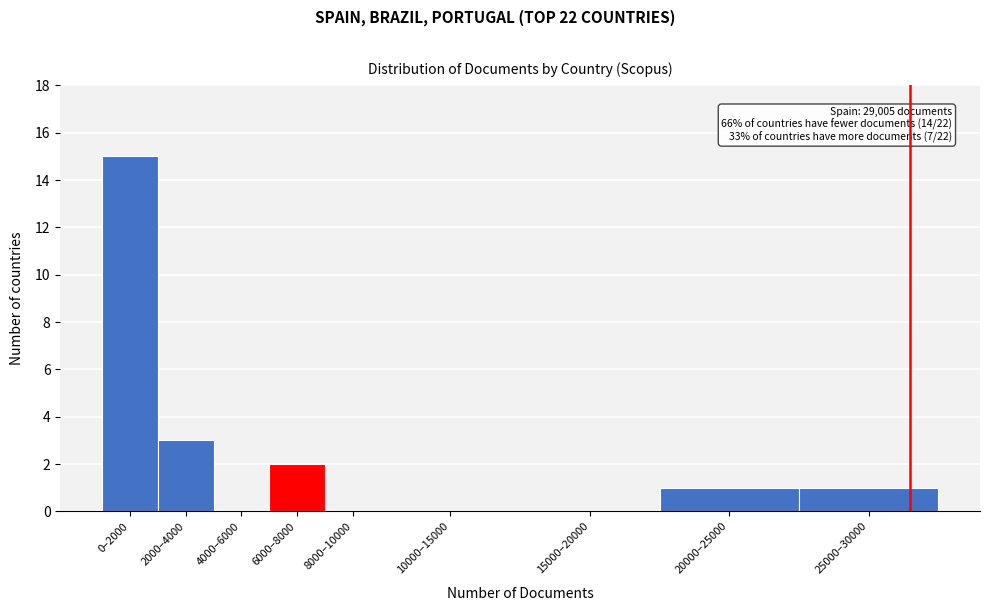

Reading left to right, extract all data points from this chart.

0–2000=15	2000–4000=3	4000–6000=0	6000–8000=2	8000–10000=0	10000–15000=0	15000–20000=0	20000–25000=1	25000–30000=1